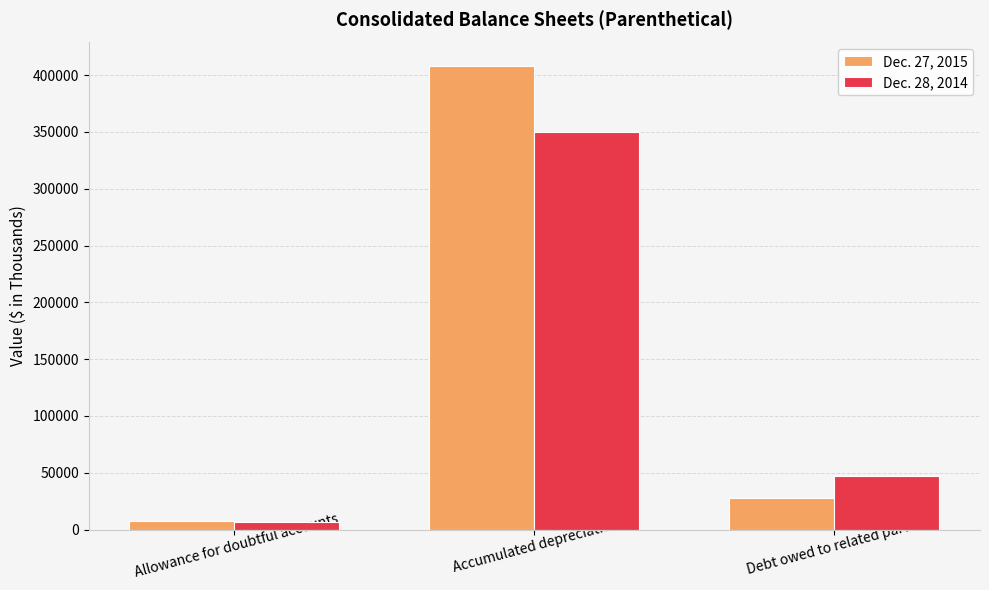

At how many categories does at least one series exceed 241447?

1